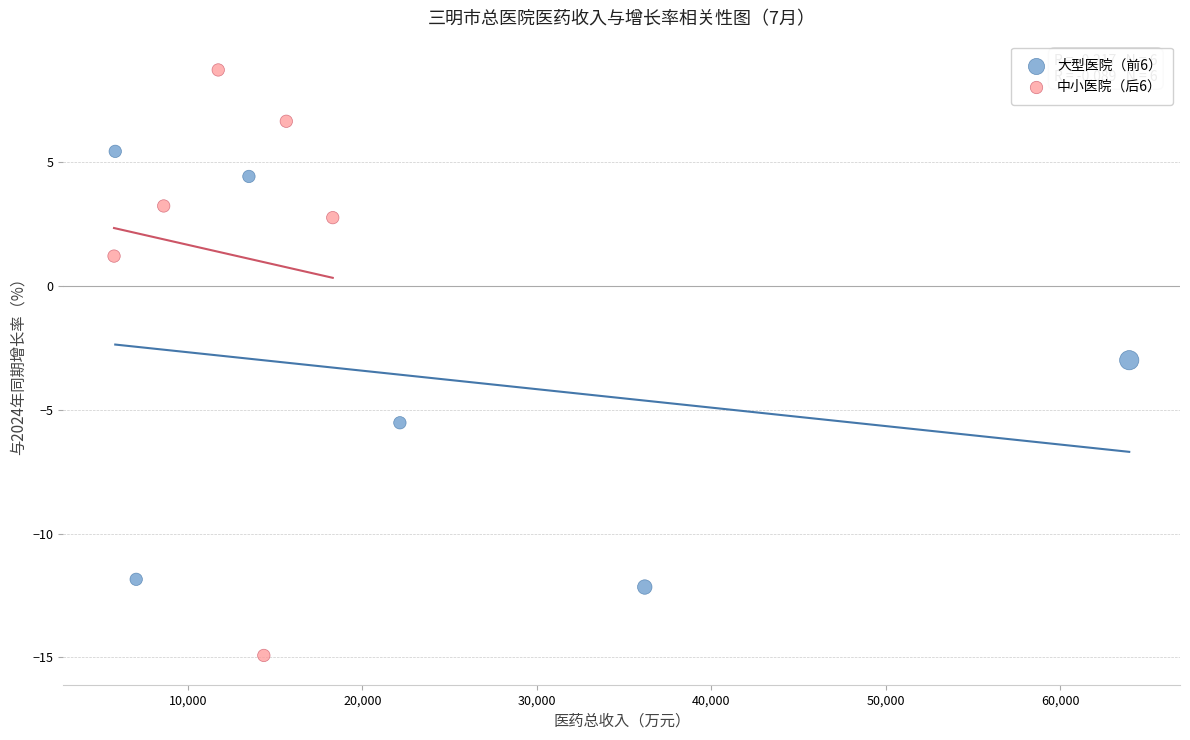

Which series contains the highest Y value?

中小医院（后6）